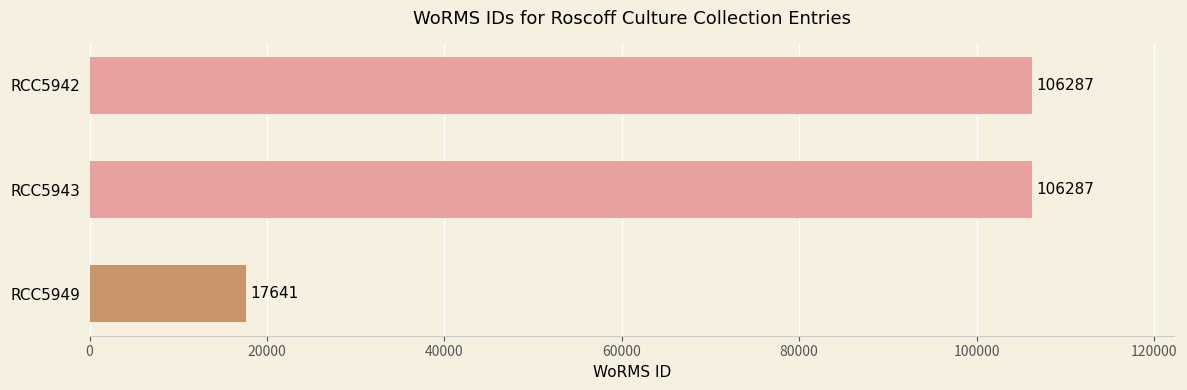

Reading bottom to top, what are all the values shown in this chart?

RCC5949=17641	RCC5943=106287	RCC5942=106287